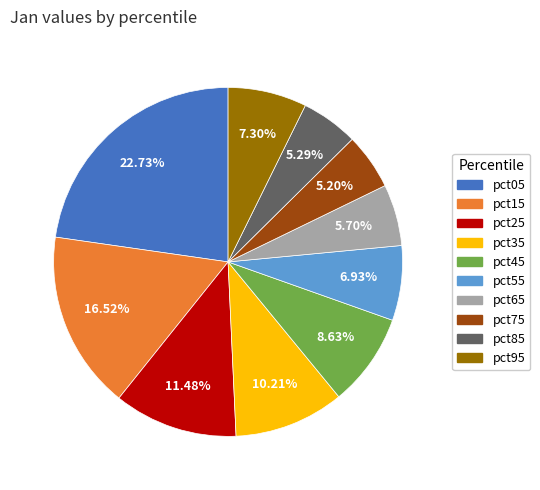

True or false: pct85 accounts for 20% of the total.

False